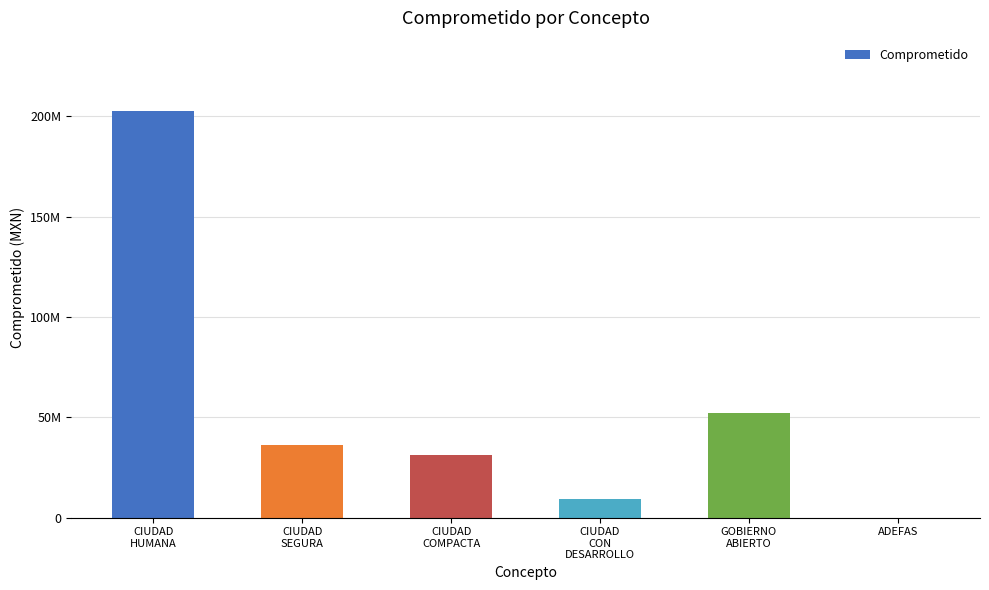

Are the bars horizontal?

No